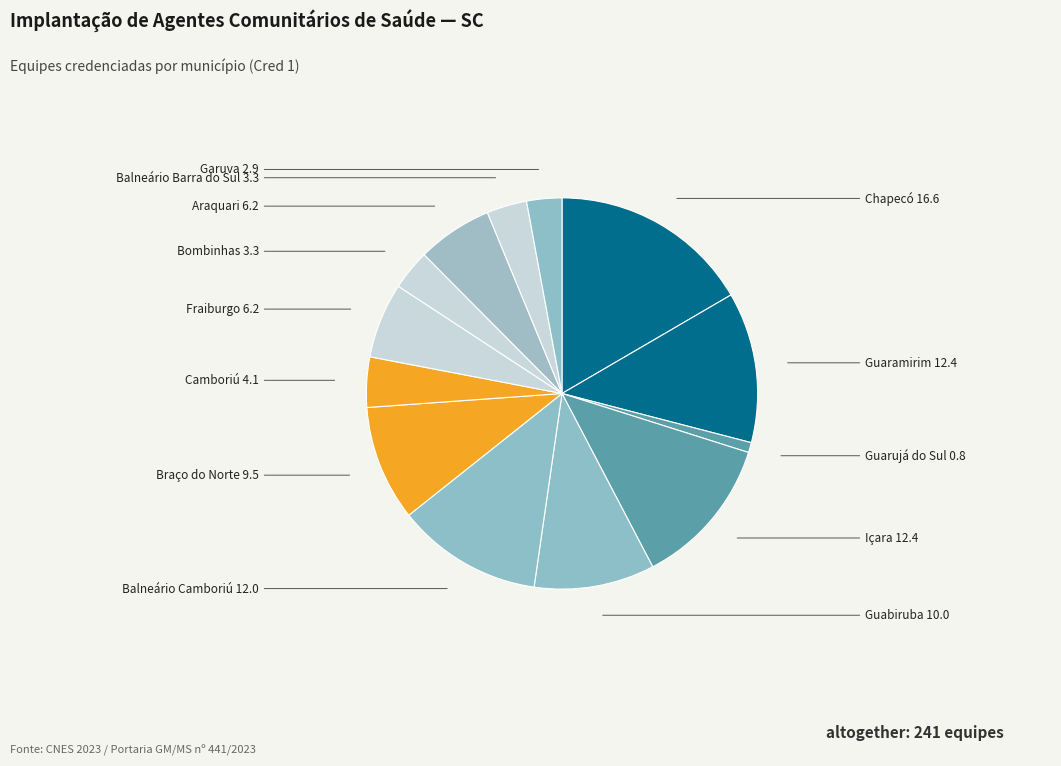

Which category has the smallest portion of the pie?

Guarujá do Sul